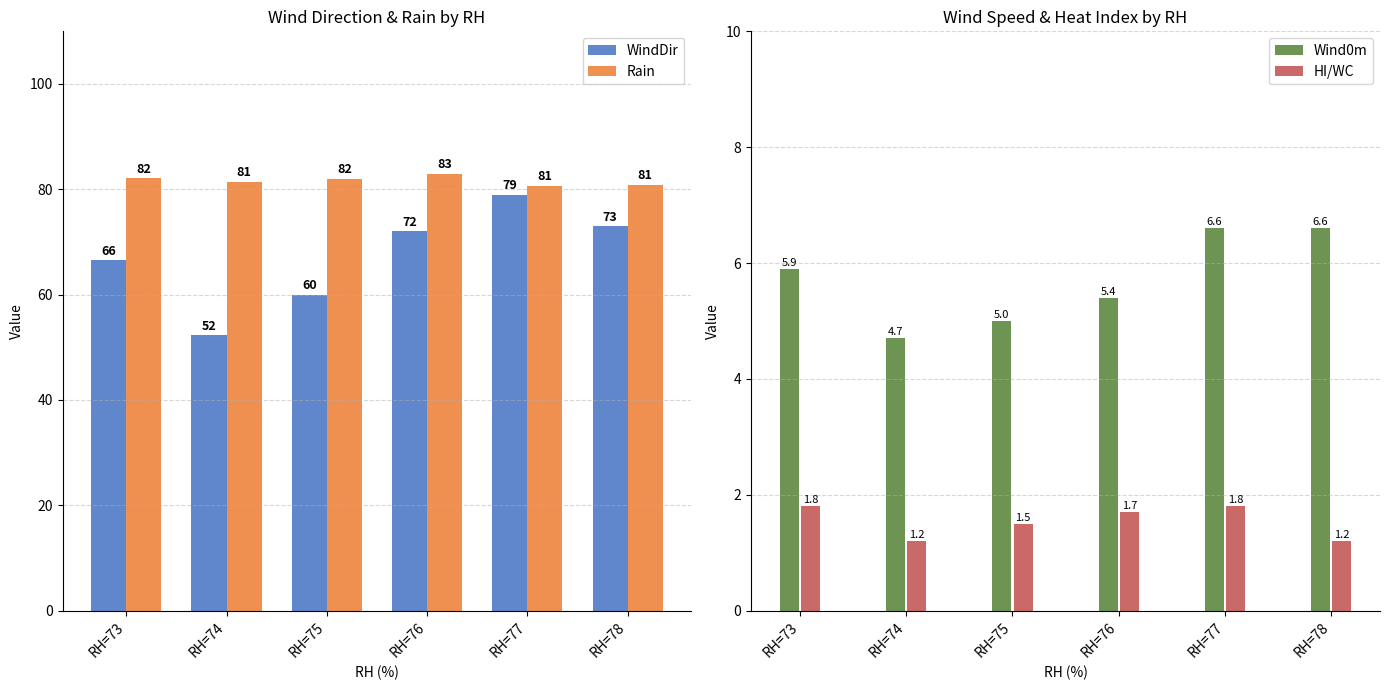

Is it true that Rain equals 80.7 at RH=77?

True